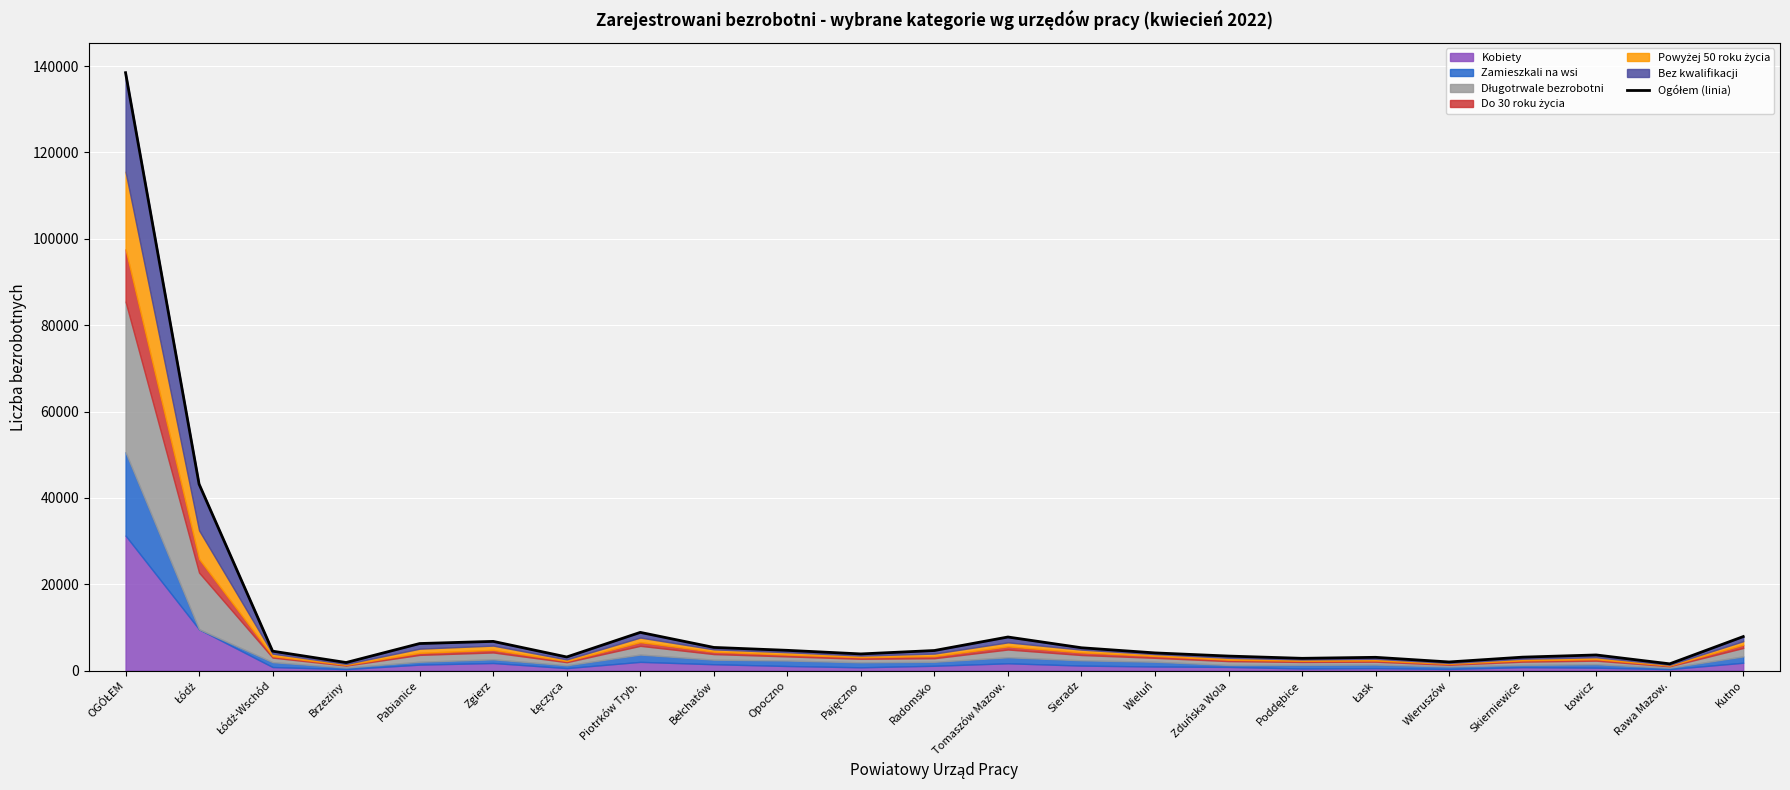

What is the value of the 15th point from the left?

4128